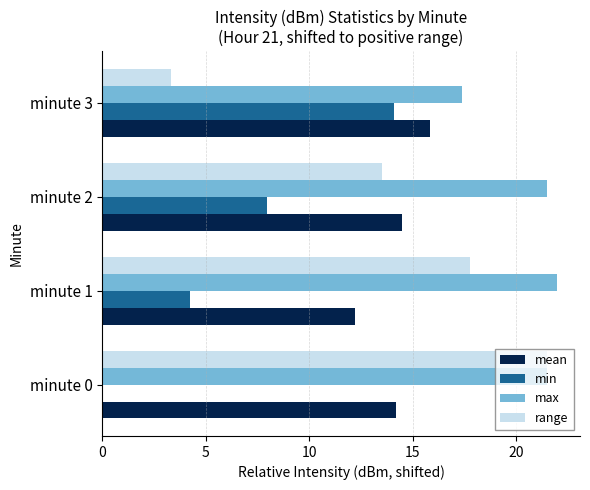

What is the average value of the range series?

14.0